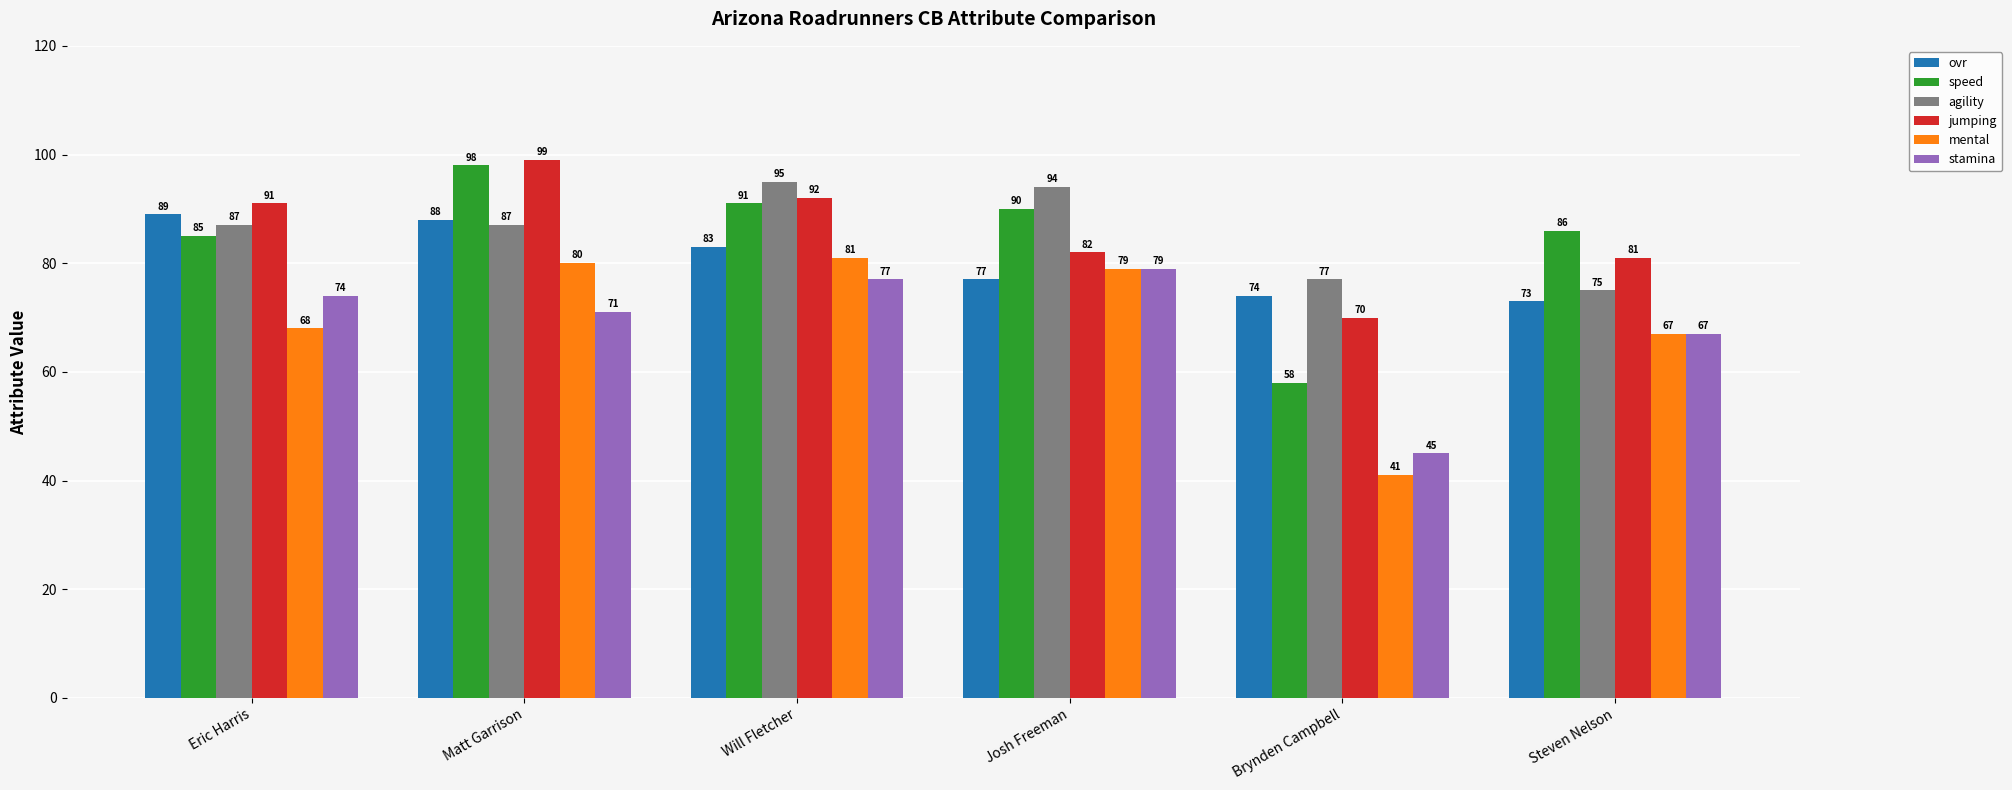

What is the difference between the highest and lowest values at Brynden Campbell?

36